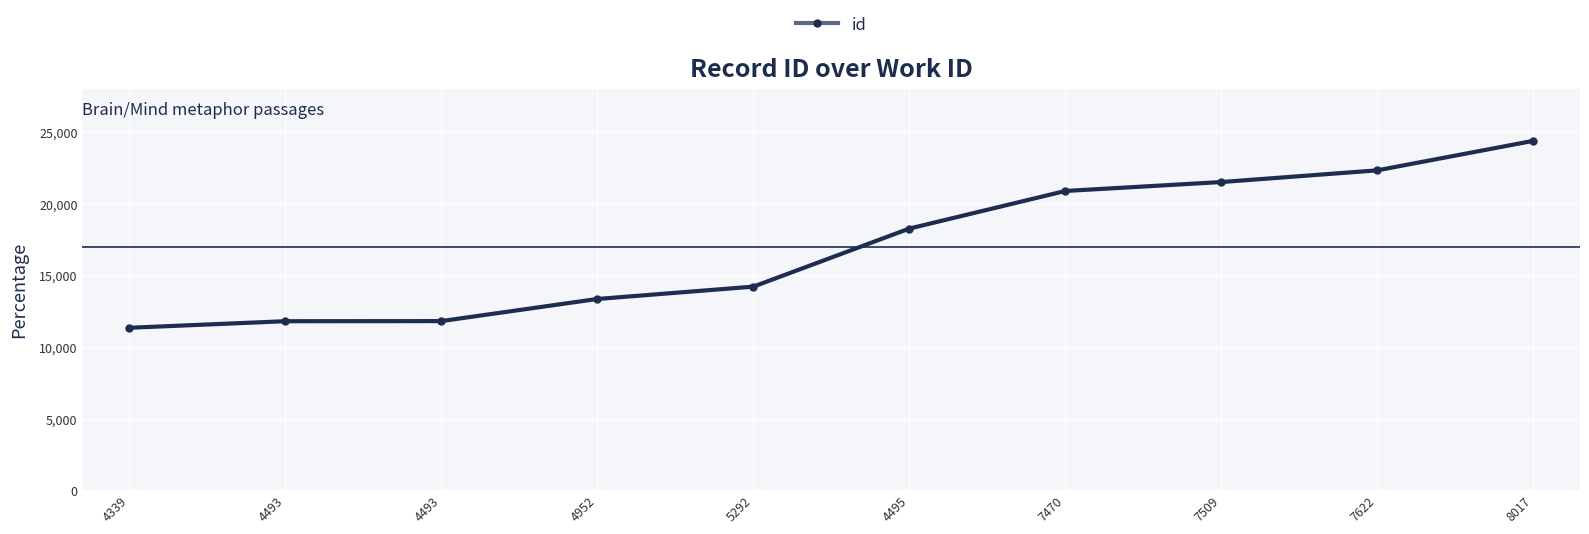

What is the ratio of the value at 4493 to the value at 4339?

1.0